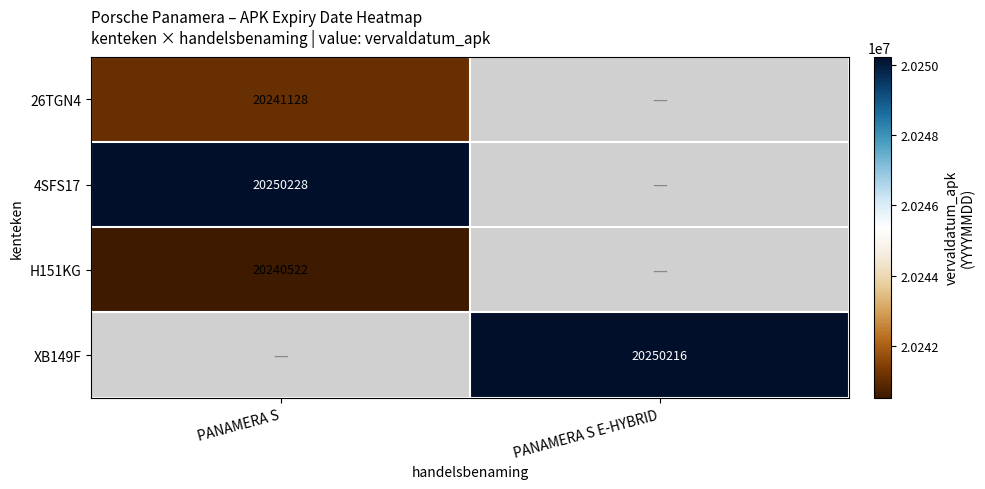

Is it true that H151KG equals 29463129.7 at PANAMERA S?

False